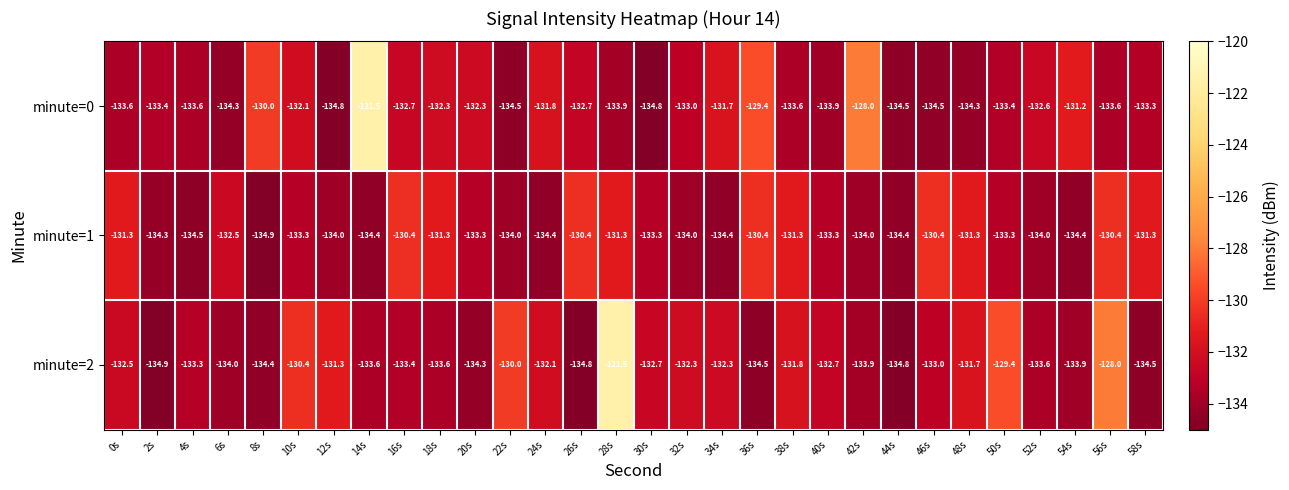

Read the minute=1 value at 36s.

-130.4